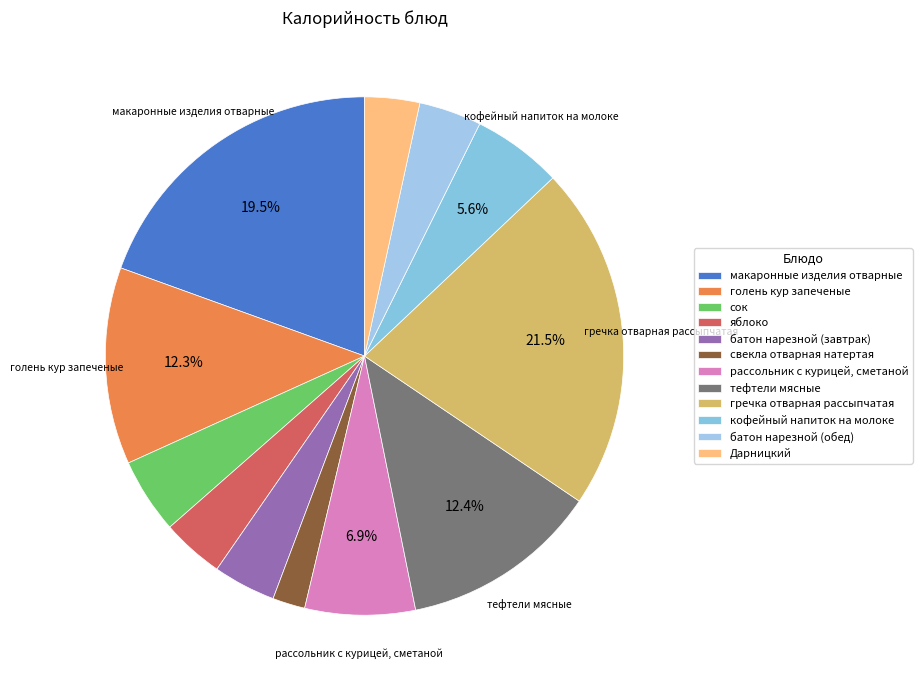

To the nearest percent, what is the combined percentage of батон нарезной (завтрак) and гречка отварная рассыпчатая?

25%